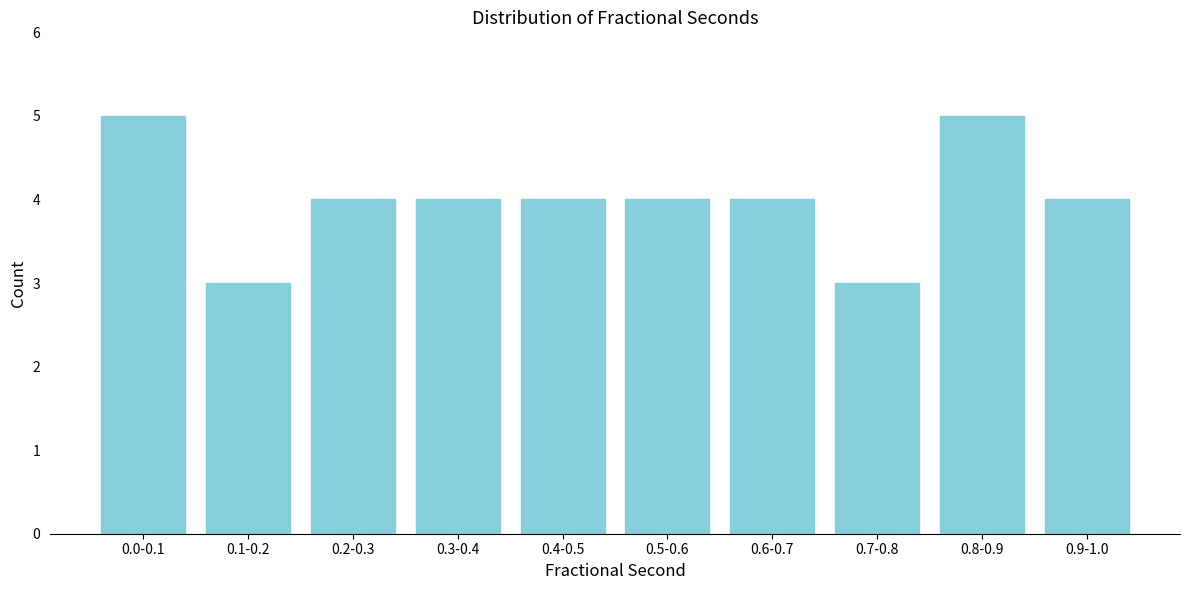

Reading right to left, list all the values displayed in this chart.

4	5	3	4	4	4	4	4	3	5